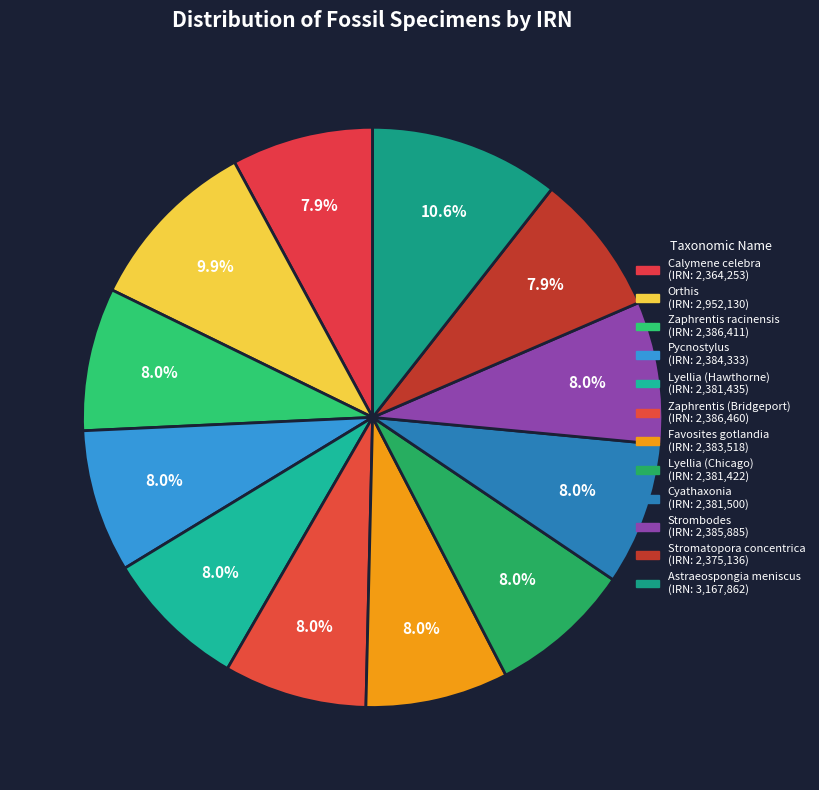

Is the sum of Lyellia (Hawthorne) and Strombodes greater than half?

No